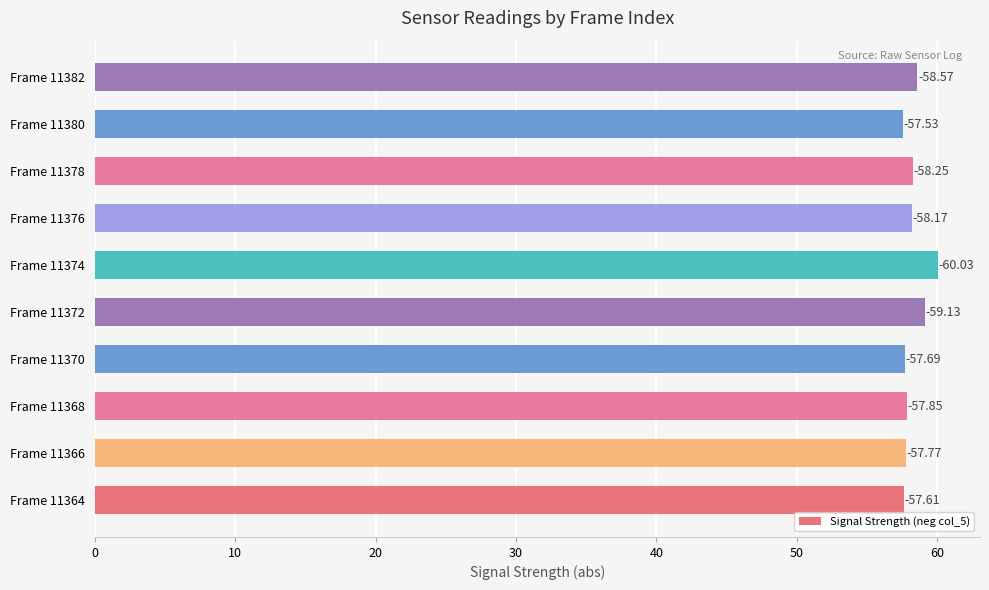

What is the average value?

58.3